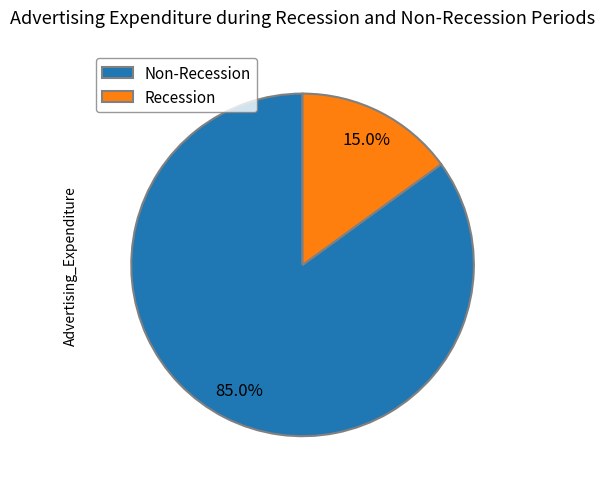

Is there a majority slice in this chart?

Yes